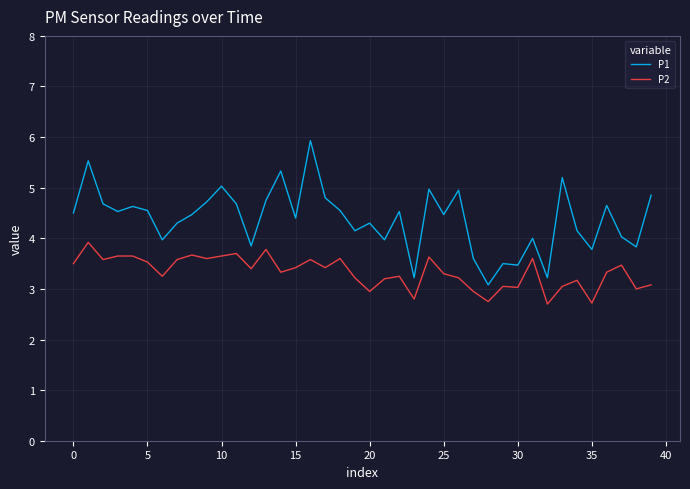

What is the maximum value shown in the chart?

5.9